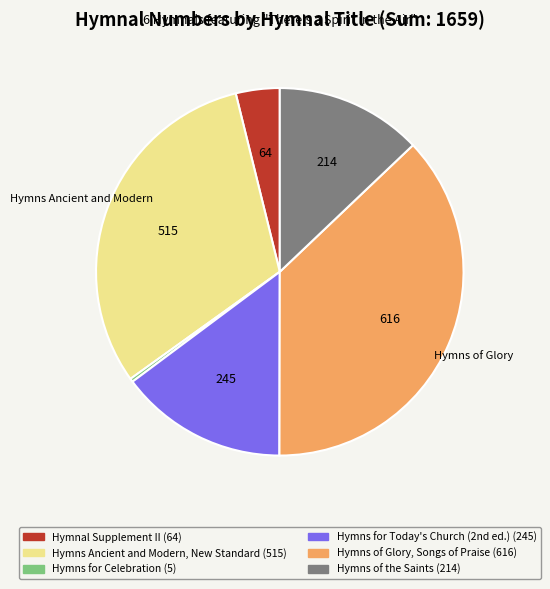

Count the number of slices in the pie.

6